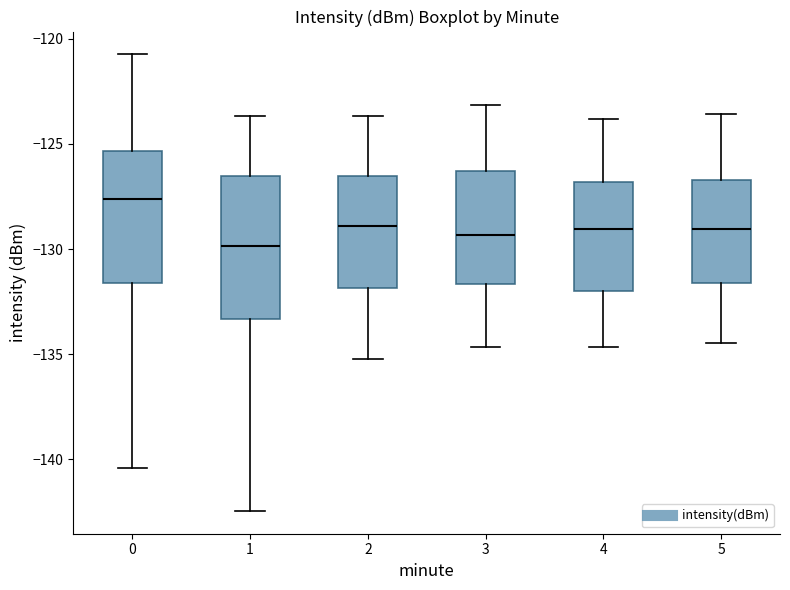

Where does the lower whisker of the box at x = 2 end on the y-axis? The values are not printed on the chart, so give them approximately, as read against the axis.

-135.0